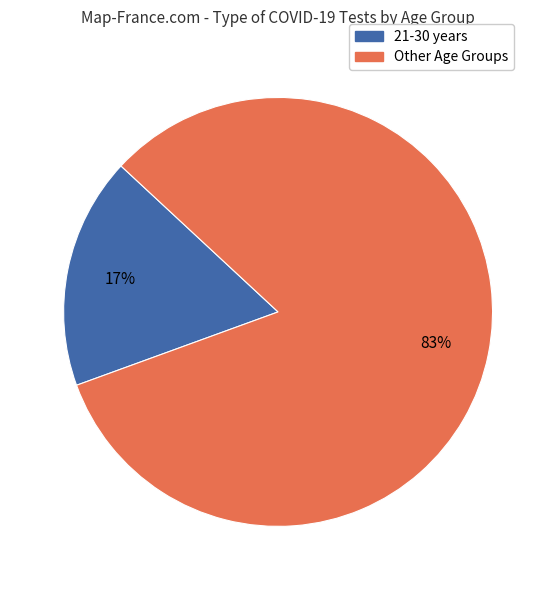

To the nearest percent, what is the average slice percentage?

50%